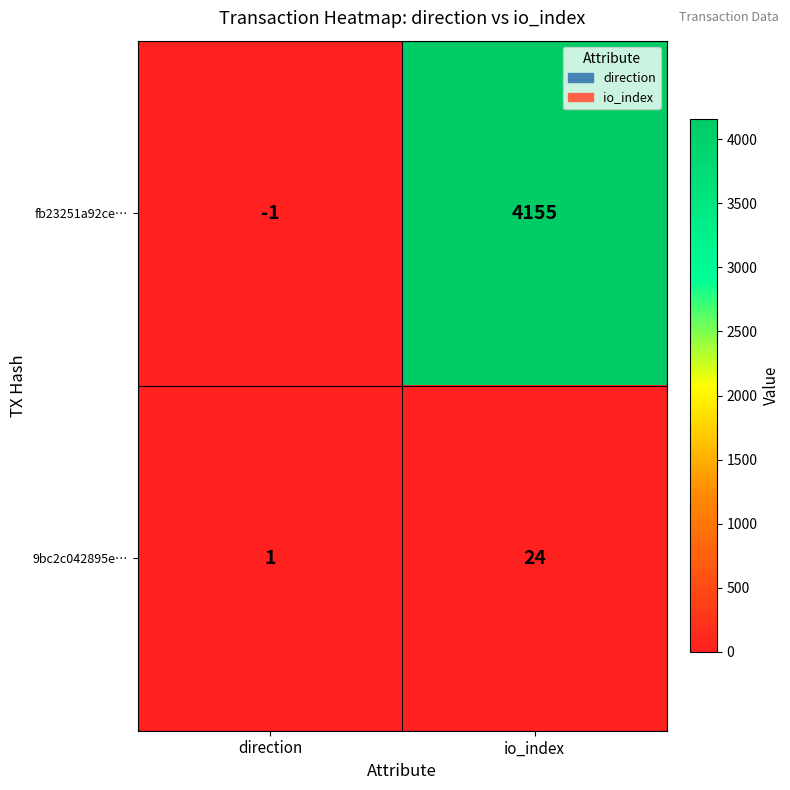

What is the greatest value displayed?

4155